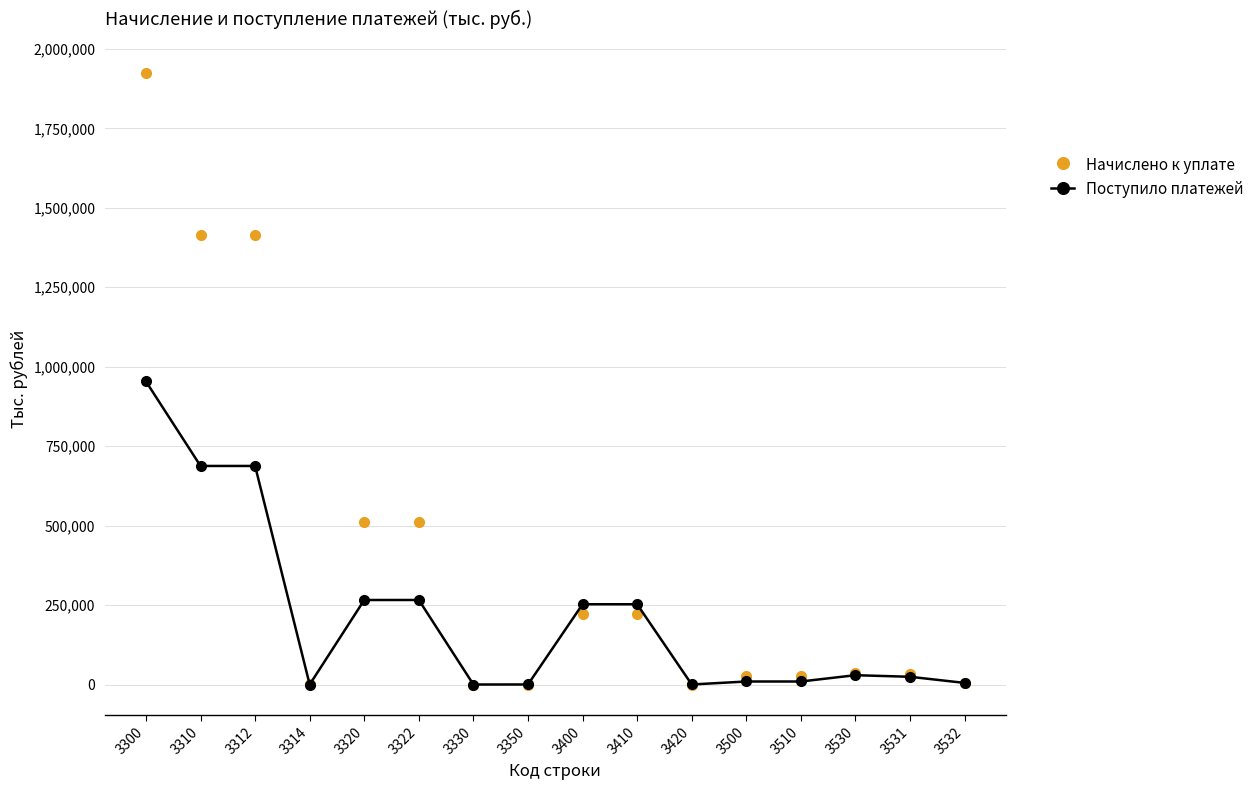

Which series has the largest total across all categories?

Начислено к уплате